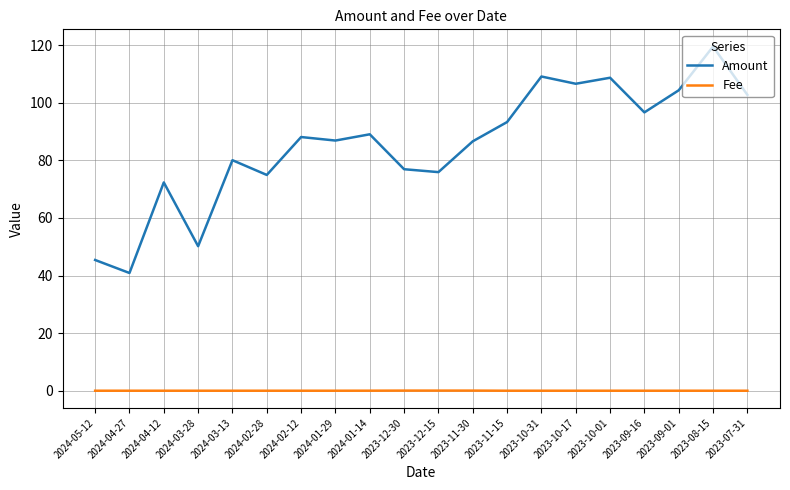

Where is the first local minimum for Amount?

2024-04-27